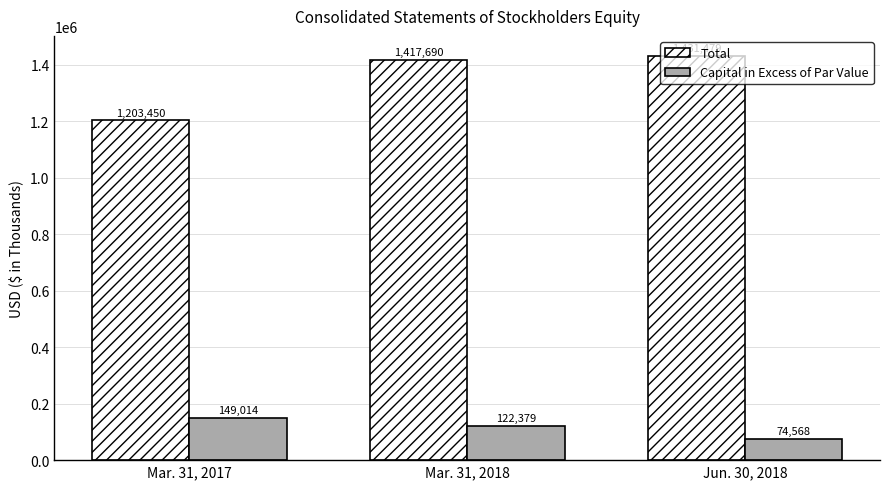

What is the difference between the Total values at Jun. 30, 2018 and Mar. 31, 2018?

13789